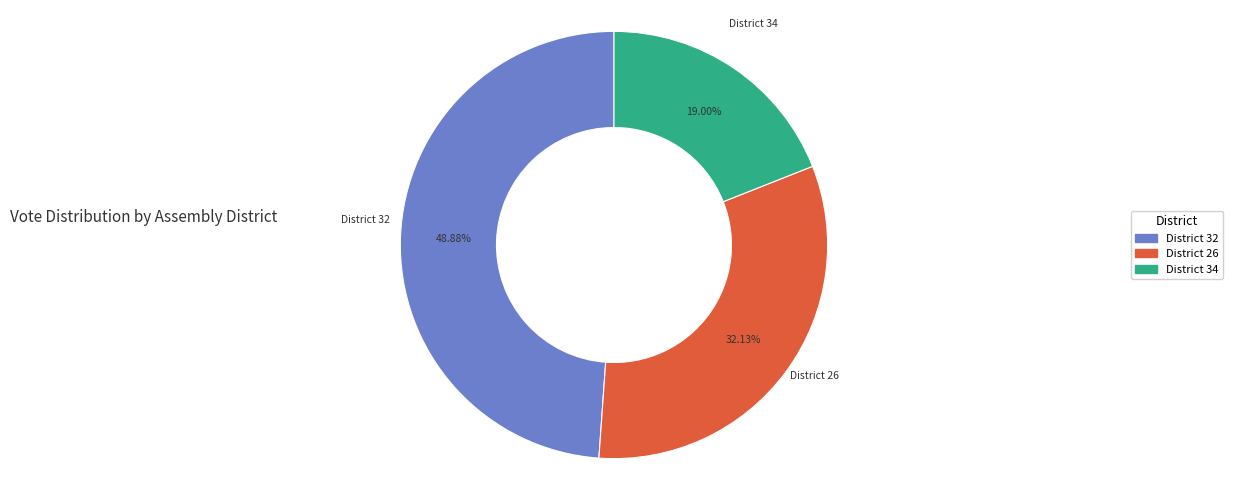

Do District 26 and District 32 together represent more than half of the pie?

Yes